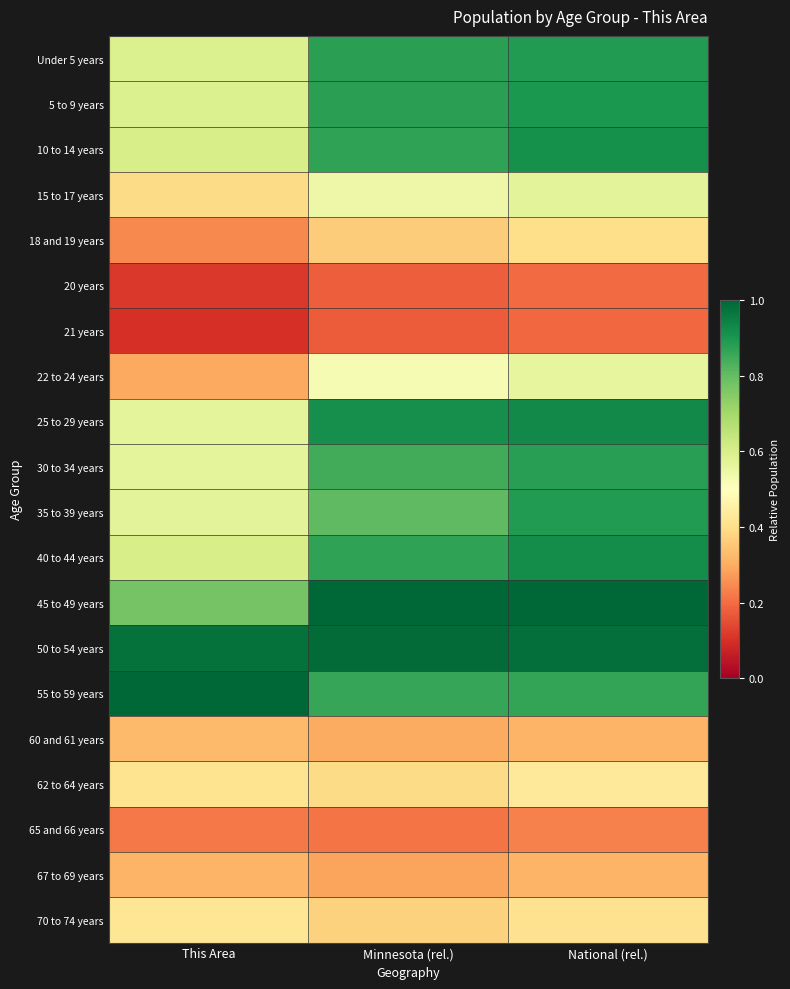

Rank the series at National (rel.) from highest to lowest value.

45 to 49 years, 50 to 54 years, 25 to 29 years, 40 to 44 years, 10 to 14 years, 5 to 9 years, Under 5 years, 35 to 39 years, 30 to 34 years, 55 to 59 years, 15 to 17 years, 22 to 24 years, 62 to 64 years, 70 to 74 years, 18 and 19 years, 67 to 69 years, 60 and 61 years, 65 and 66 years, 20 years, 21 years